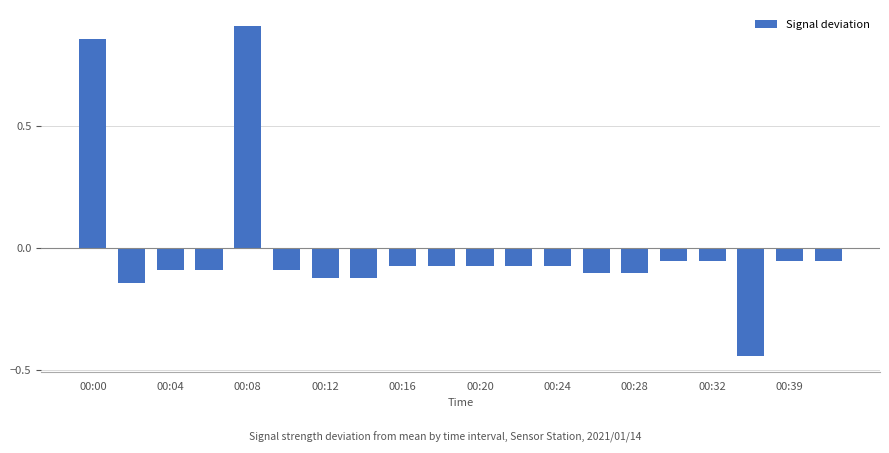

What is the difference between the second highest and second lowest values?

1.0